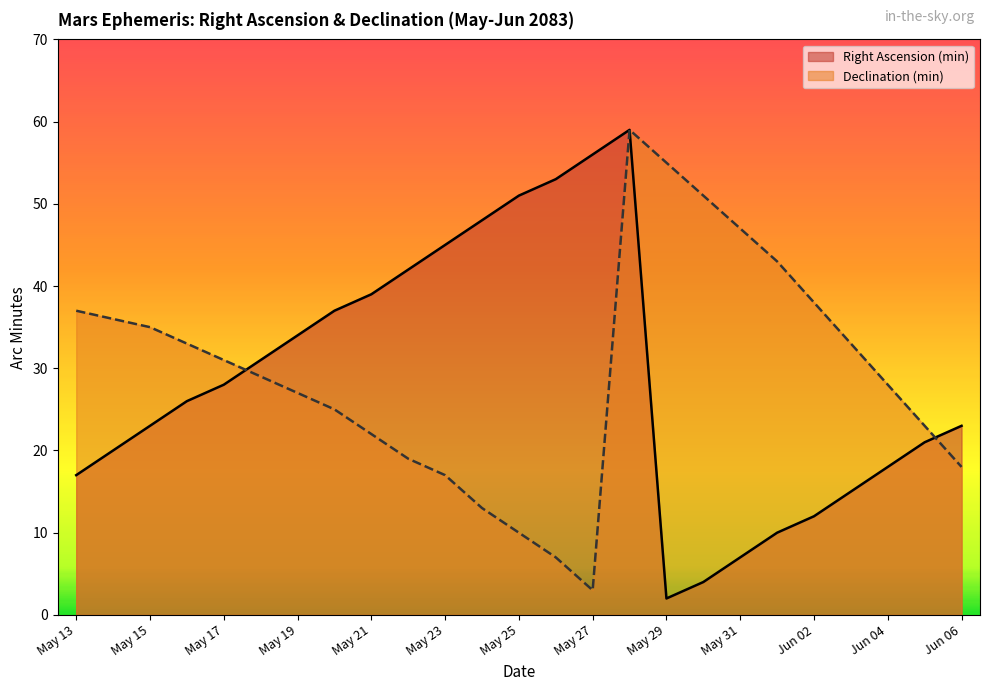

Where do Declination (min) and Right Ascension (min) first cross each other?

May 17 and May 18